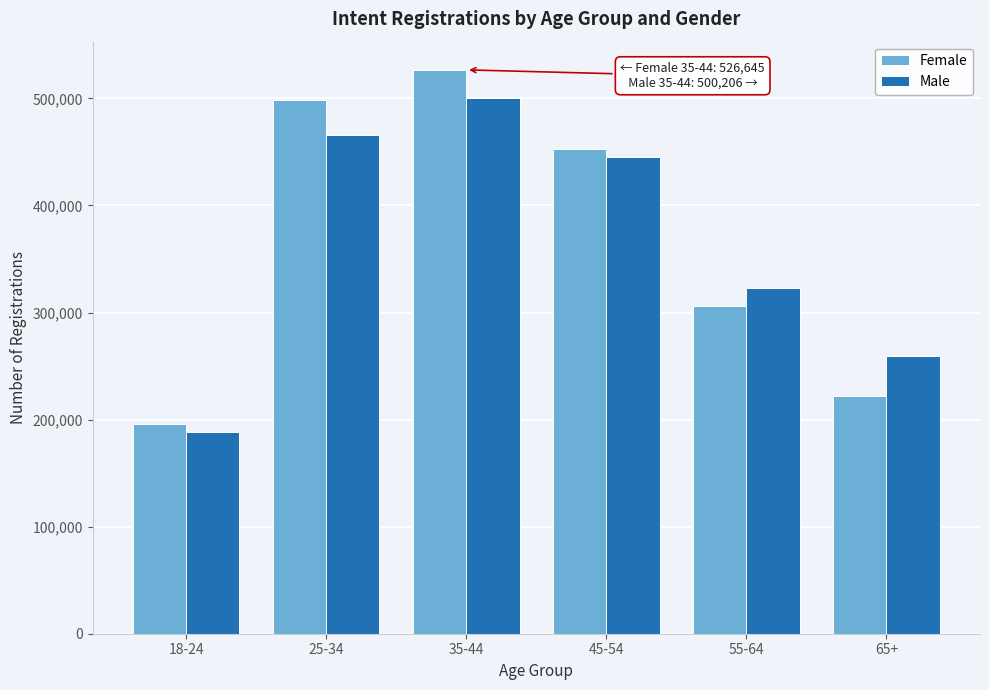

Reading right to left, list all the values displayed in this chart.

Female: 65+=222222	55-64=306304	45-54=452849	35-44=526645	25-34=498919	18-24=196120
Male: 65+=258935	55-64=323214	45-54=445512	35-44=500206	25-34=465939	18-24=188131